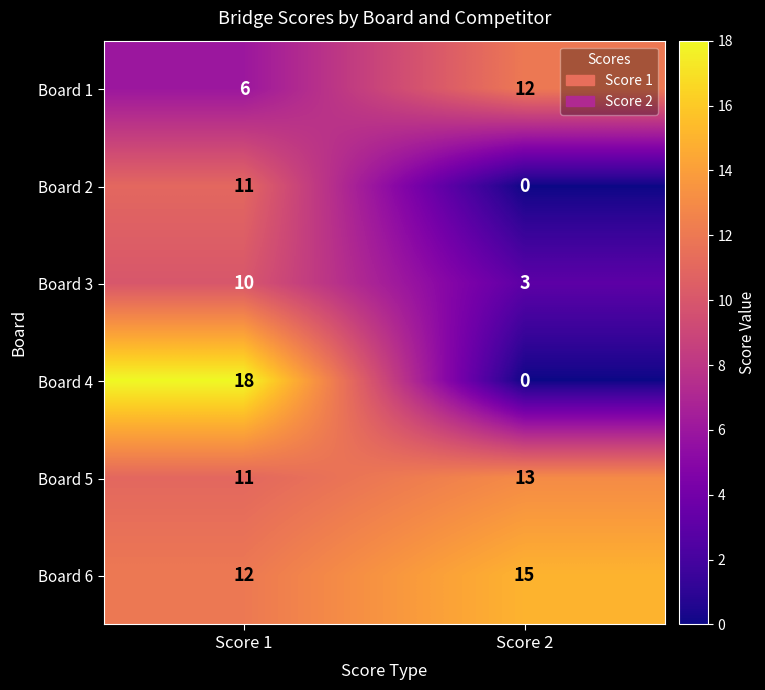

What is the difference between the highest and lowest values at Score 2?

15